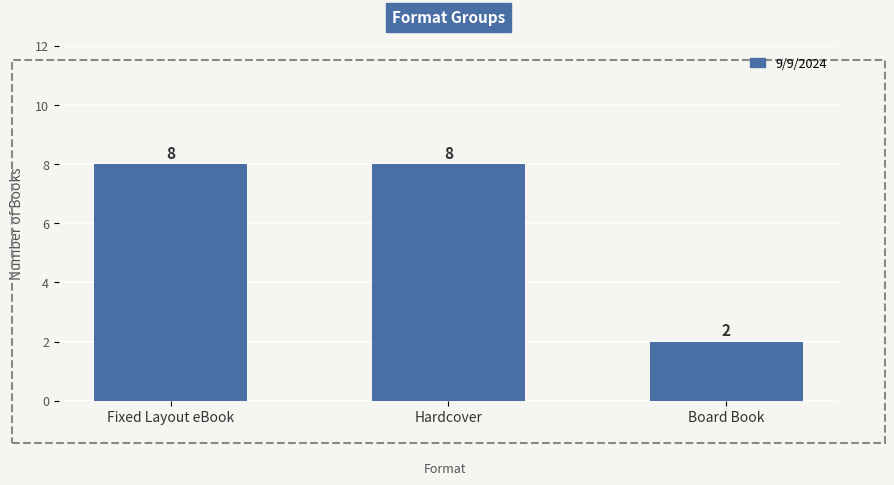

Which has a higher value, Board Book or Hardcover?

Hardcover